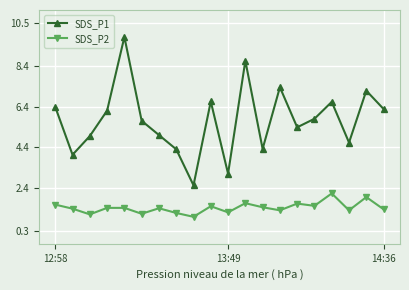

What is the value of the SDS_P2 point at the 11th from the left?

1.2